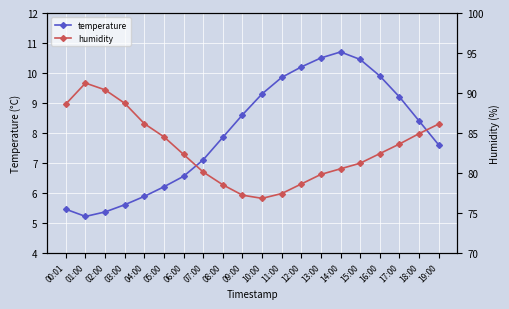

Reading right to left, what are all the values shown in this chart?

temperature: 7.6	8.4	9.2	9.9	10.4	10.7	10.5	10.2	9.8	9.3	8.6	7.8	7.1	6.5	6.2	5.9	5.6	5.4	5.2	5.5
humidity: 86.1	84.9	83.6	82.4	81.2	80.5	79.8	78.6	77.4	76.8	77.2	78.5	80.1	82.3	84.5	86.2	88.7	90.4	91.2	88.6